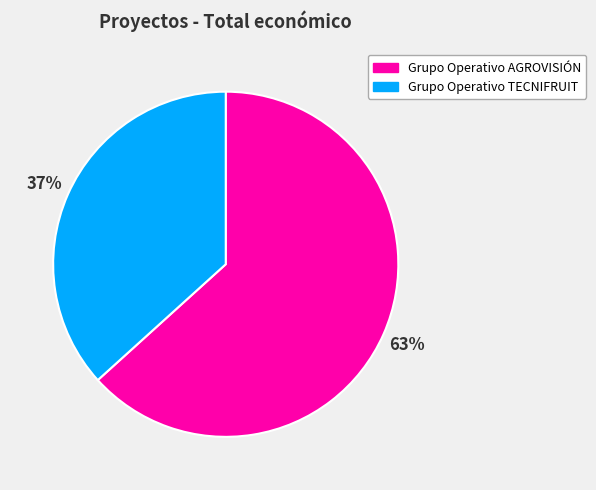

To the nearest percent, what percentage of the pie is Grupo Operativo AGROVISIÓN?

63%